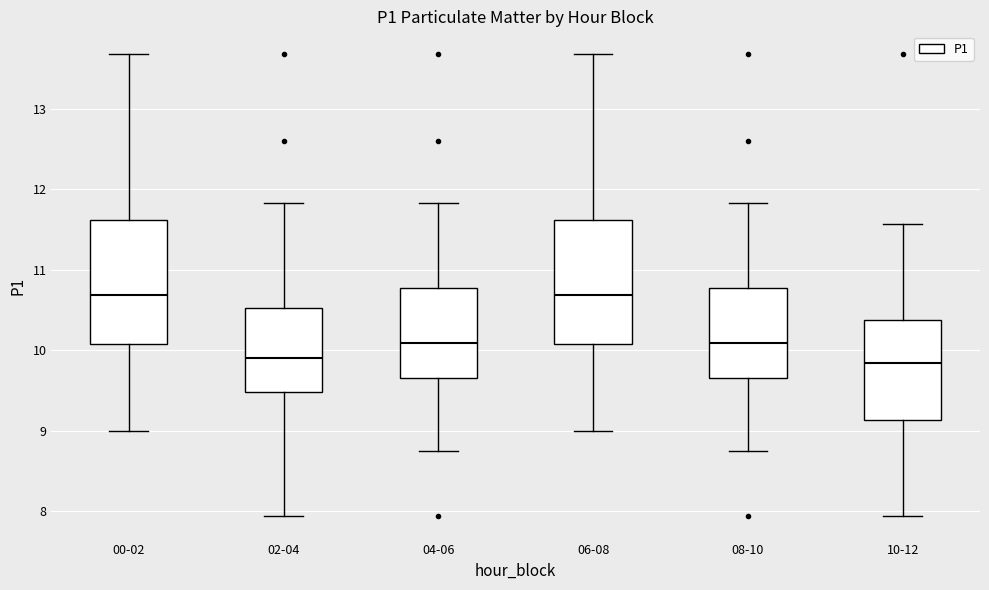

Reading left to right, read every box against the y-axis: the position of its median line, the range the box covers, and the ends of its whiskers. The values are not printed on the chart, so give them approximately, as read against the axis.

00-02: median 10.7, box 10.1 to 11.6, whiskers 9.0 to 13.7
02-04: median 9.9, box 9.5 to 10.5, whiskers 7.9 to 11.8
04-06: median 10.1, box 9.7 to 10.8, whiskers 8.8 to 11.8
06-08: median 10.7, box 10.1 to 11.6, whiskers 9.0 to 13.7
08-10: median 10.1, box 9.7 to 10.8, whiskers 8.8 to 11.8
10-12: median 9.8, box 9.1 to 10.4, whiskers 7.9 to 11.6